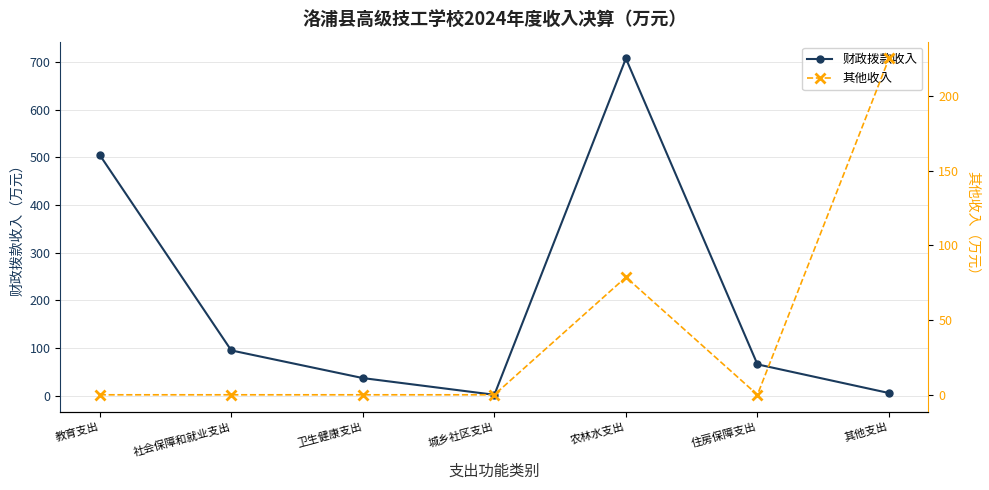

What is the sum of all 财政拨款收入 values?

1416.7